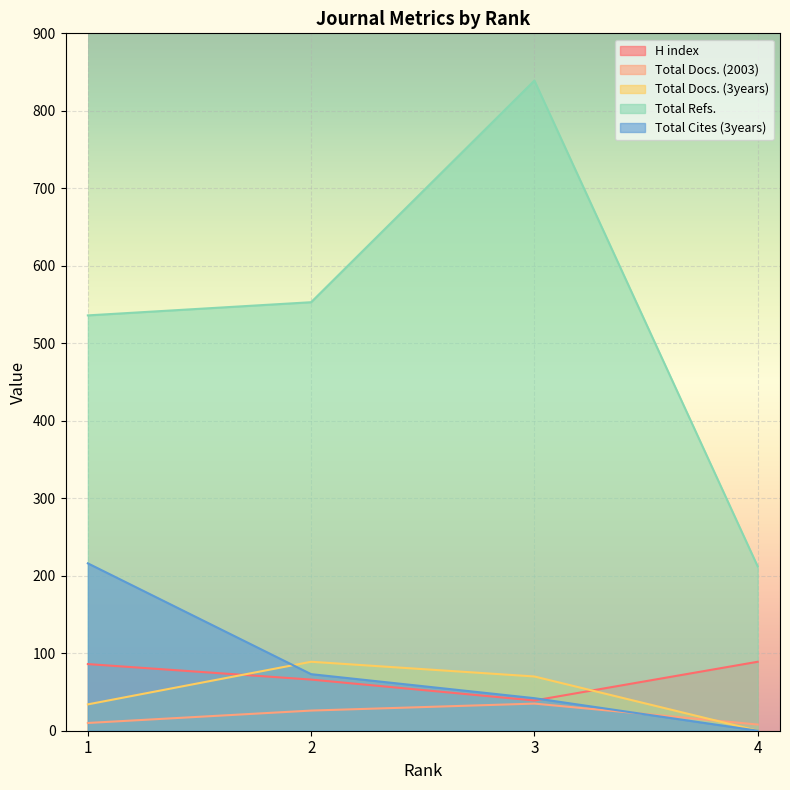

What is the value of the Total Docs. (2003) point at the 1st from the left?

10